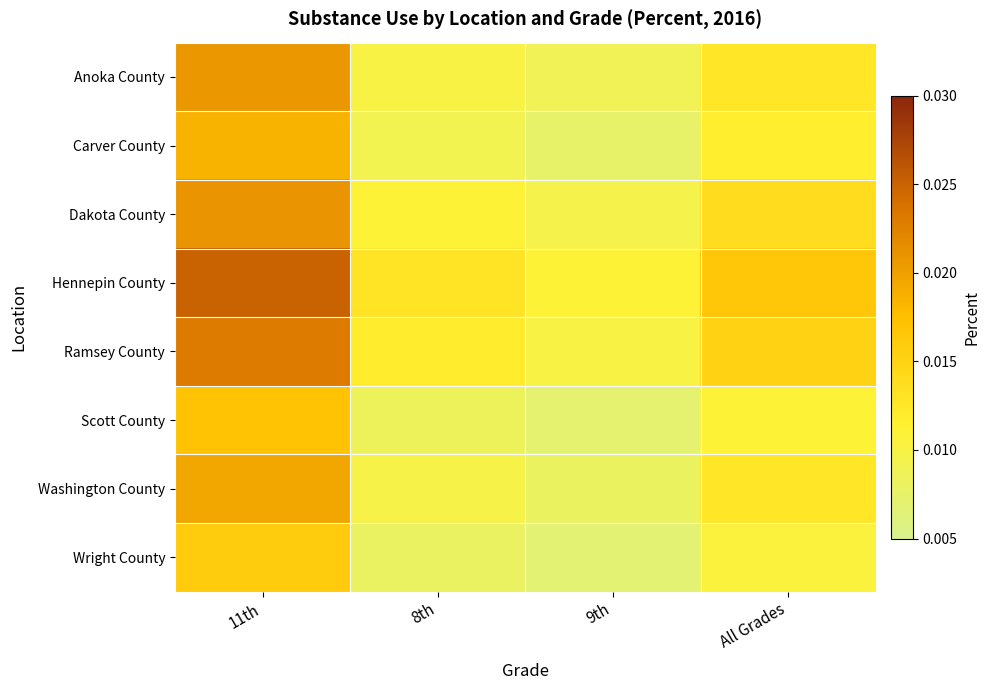

What is the total value across all series at 8th?

0.1